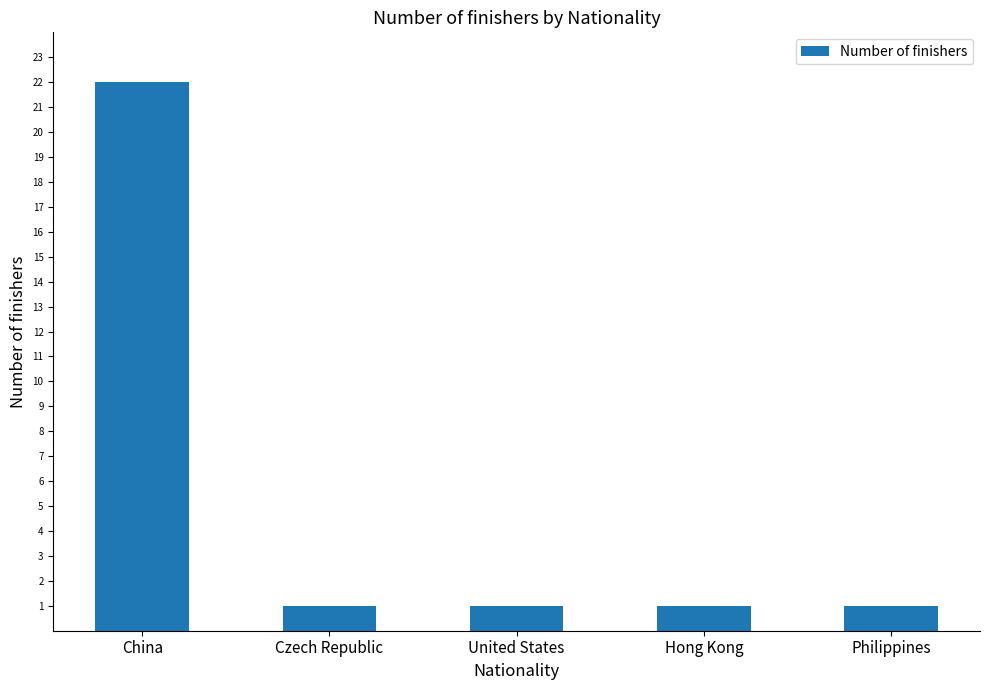

What is the value of the 1st bar from the left?

22